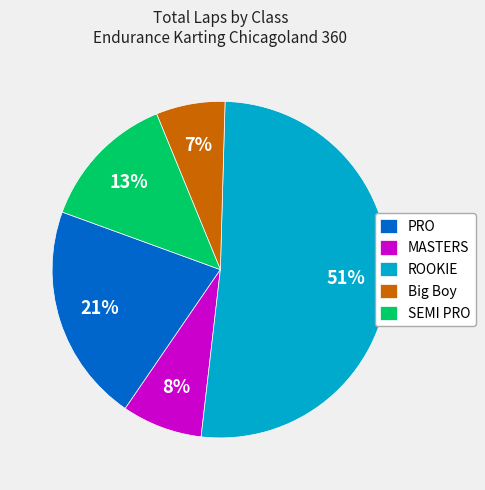

To the nearest percent, what portion does ROOKIE represent?

51%